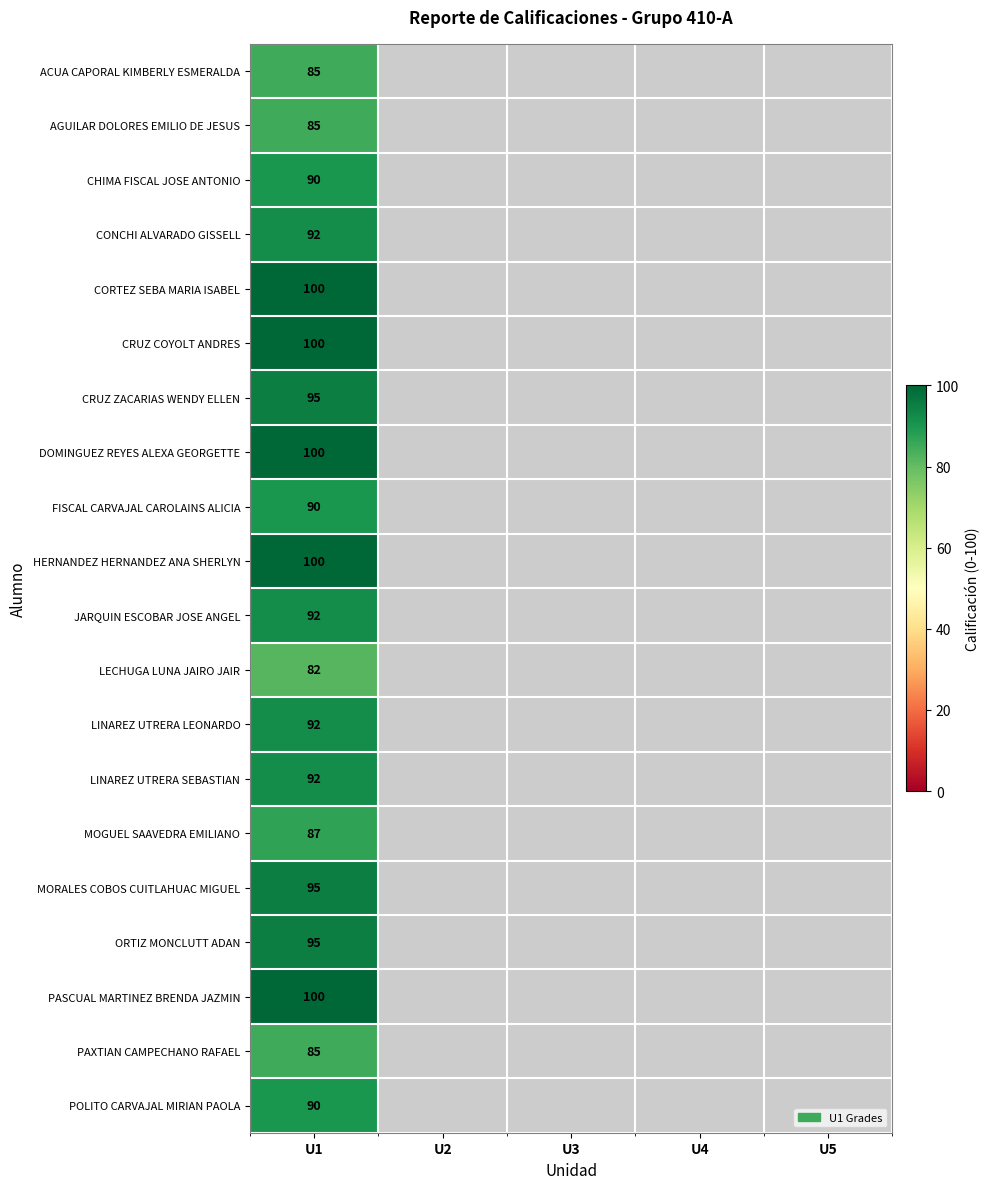

How many data points does each series have?

5